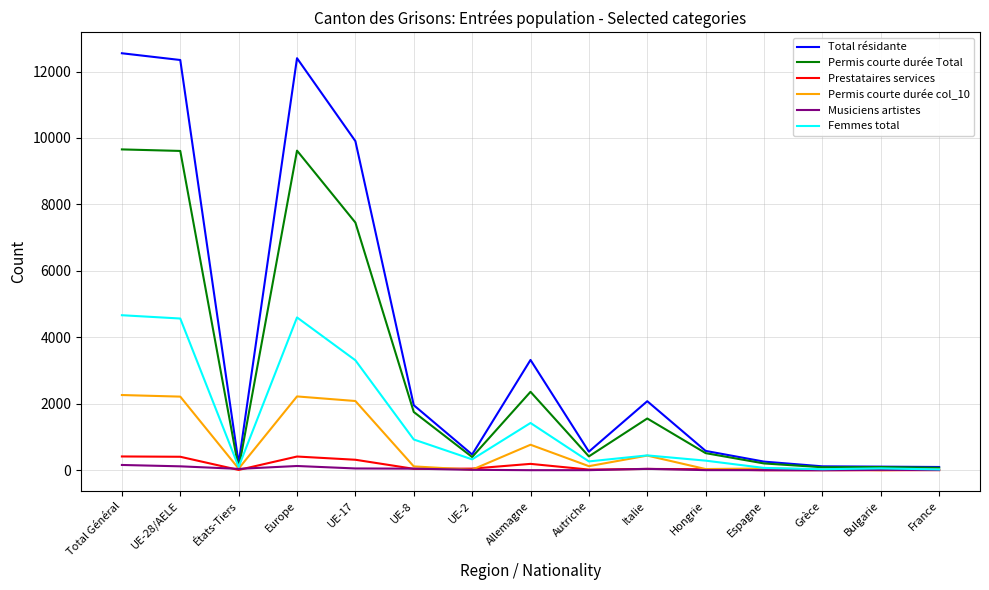

How many lines are shown in the chart?

6